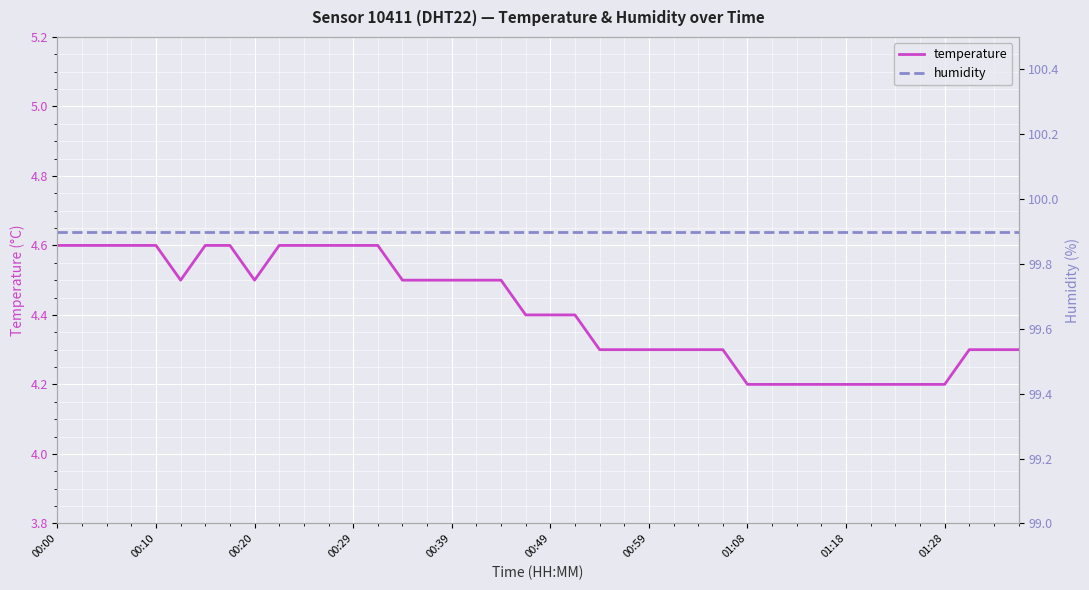

List the series in order of their overall mean, highest first.

humidity, temperature